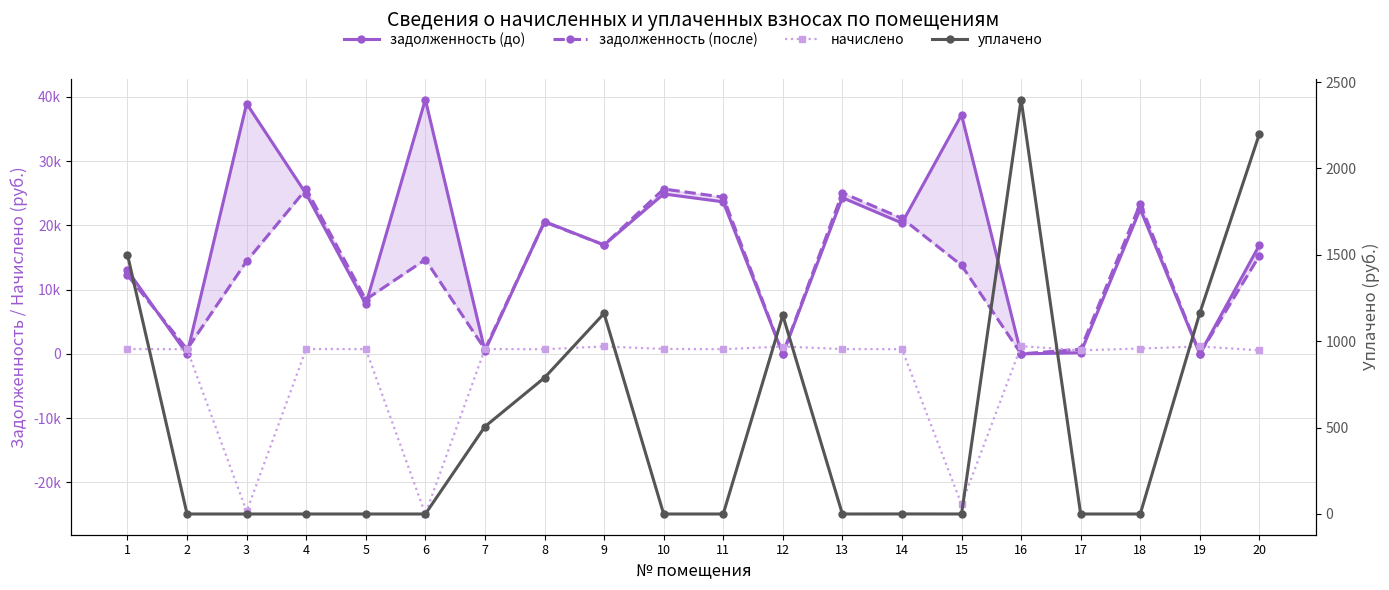

Which series has the widest spread of values?

задолженность (до)